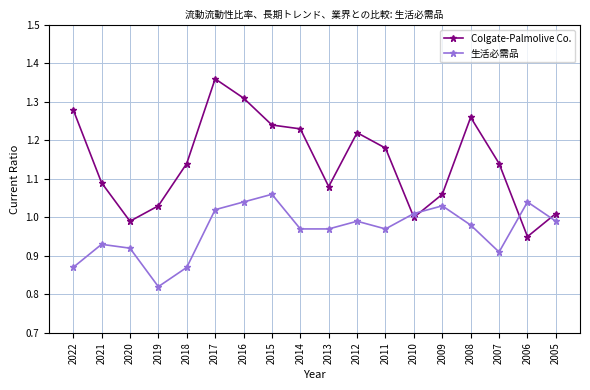

Which series has the largest total across all categories?

Colgate-Palmolive Co.